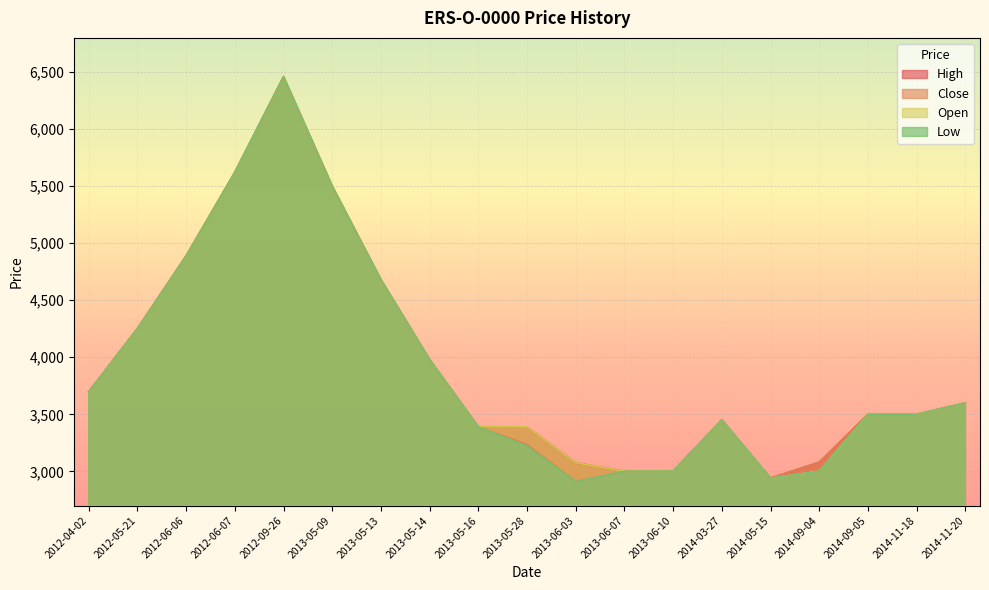

Where is the first local minimum for Close?

2013-06-03